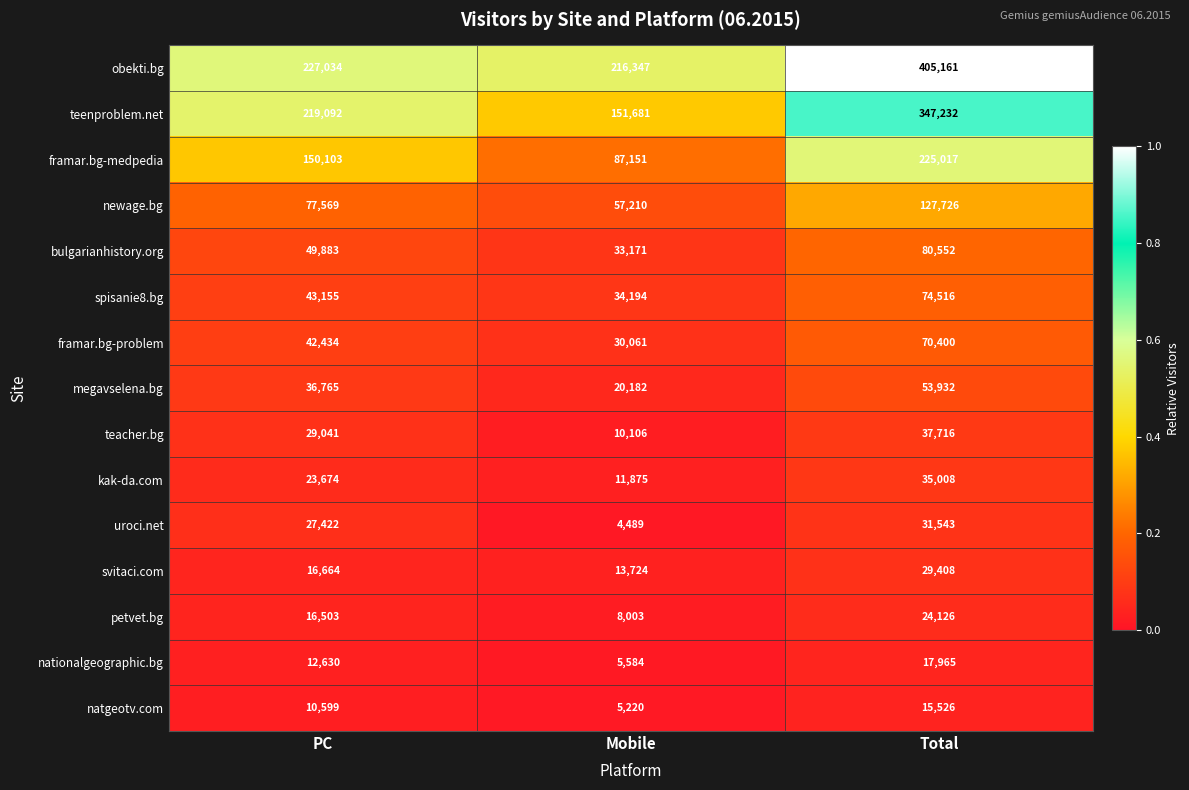

What is the average value of the natgeotv.com series?

10448